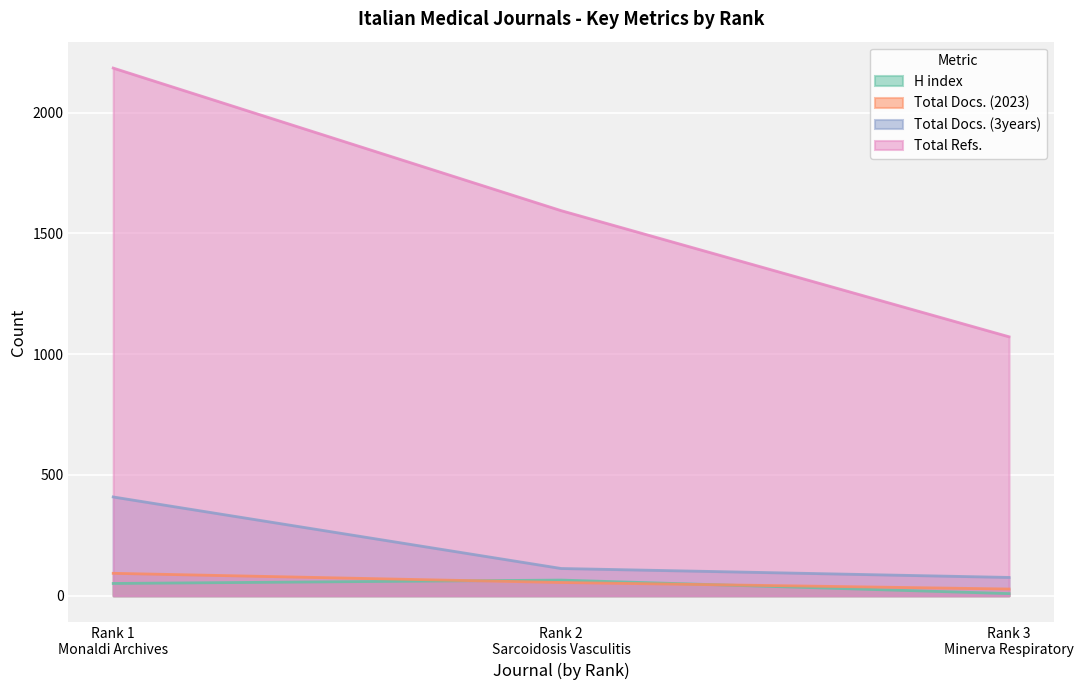

Where does the Total Refs. series first go above 1594?

Rank 1
Monaldi Archives